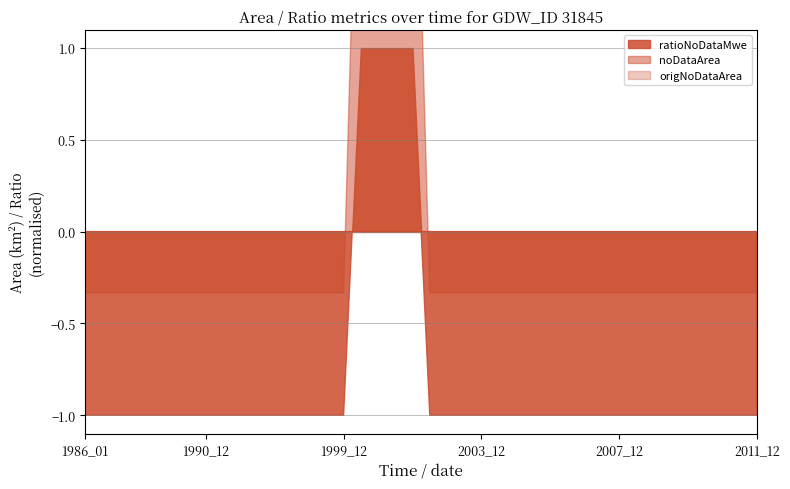

Which has a higher value, 1996_12 or 2003_12?

1996_12